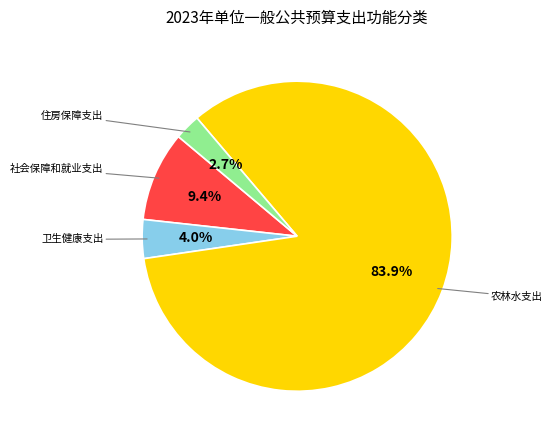

Is there any slice that represents more than half of the pie?

Yes